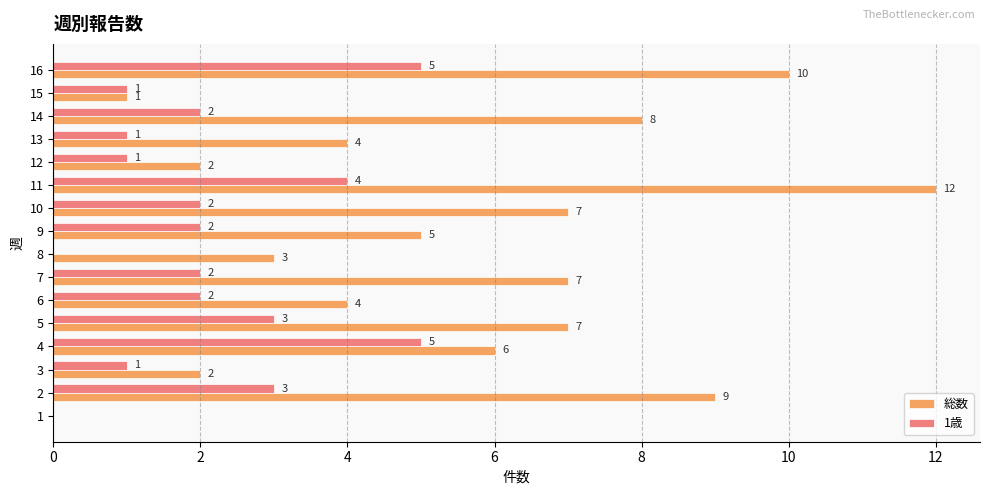

Which series has the largest total across all categories?

総数